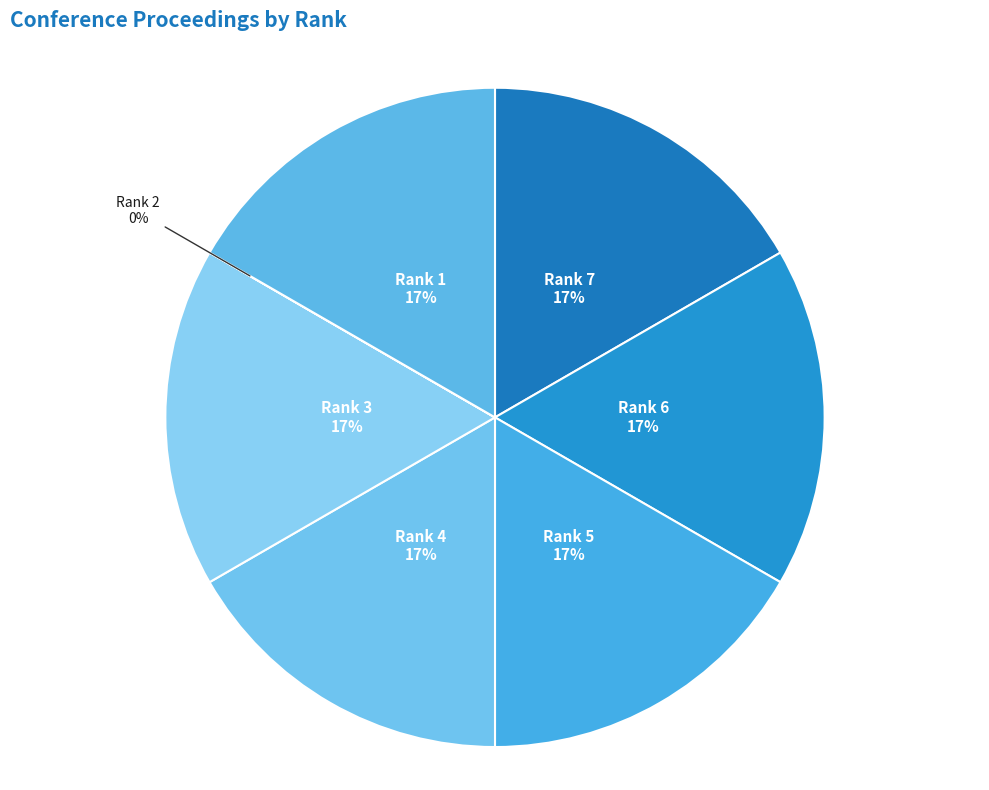

To the nearest percent, what is the average slice percentage?

14%